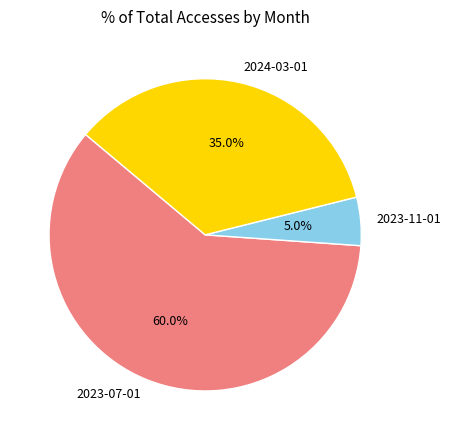

What is the ratio of the value at 2023-11-01 to the value at 2023-07-01?

0.1